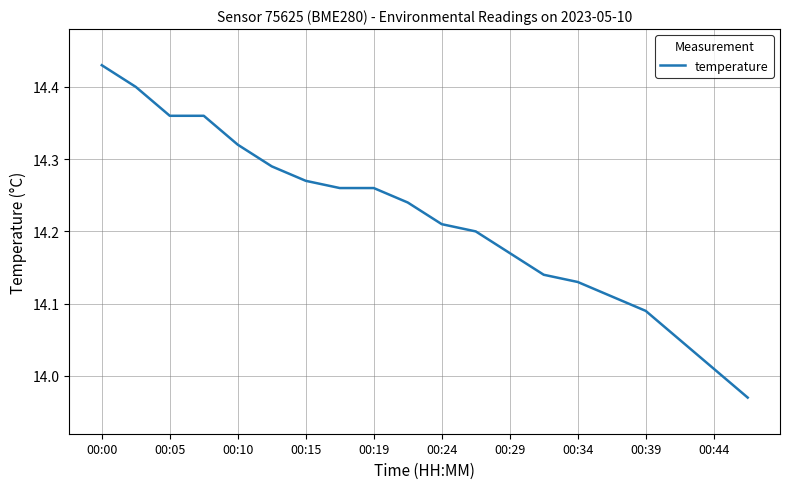

What is the difference between the maximum and minimum values?

0.5